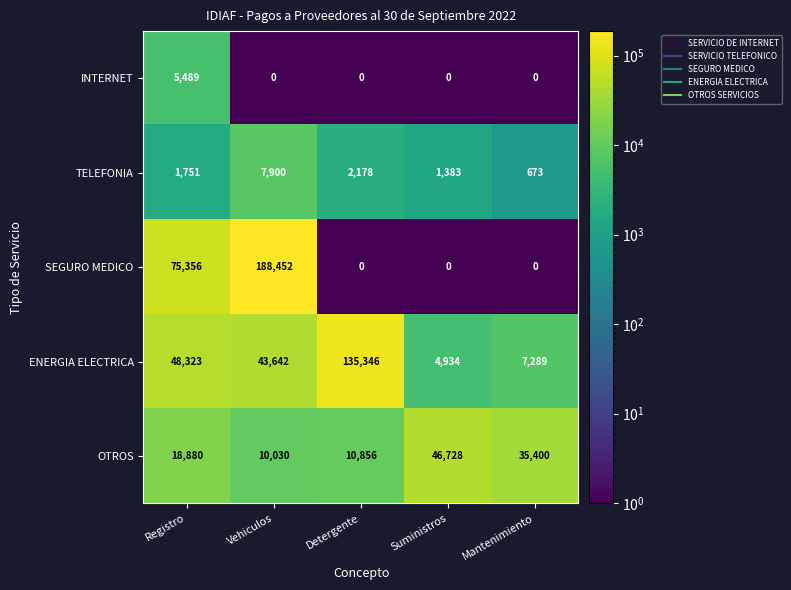

What is the approximate value of ENERGIA ELECTRICA at Vehiculos, to the nearest 50?

43650